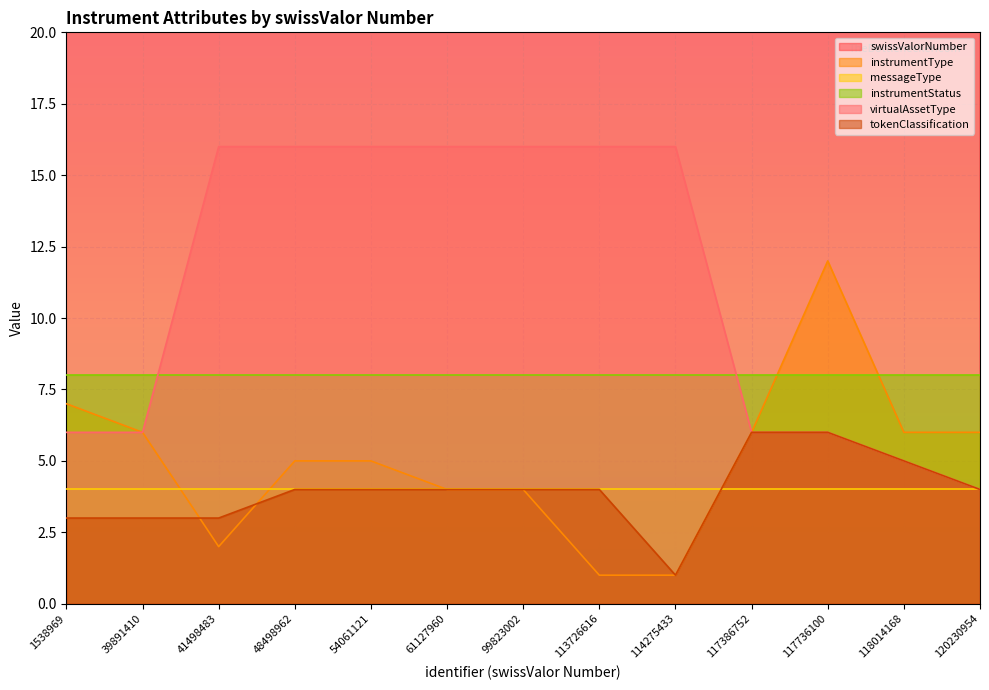

Is the value of tokenClassification at 48498962 greater than the value of instrumentType at 117386752?

No